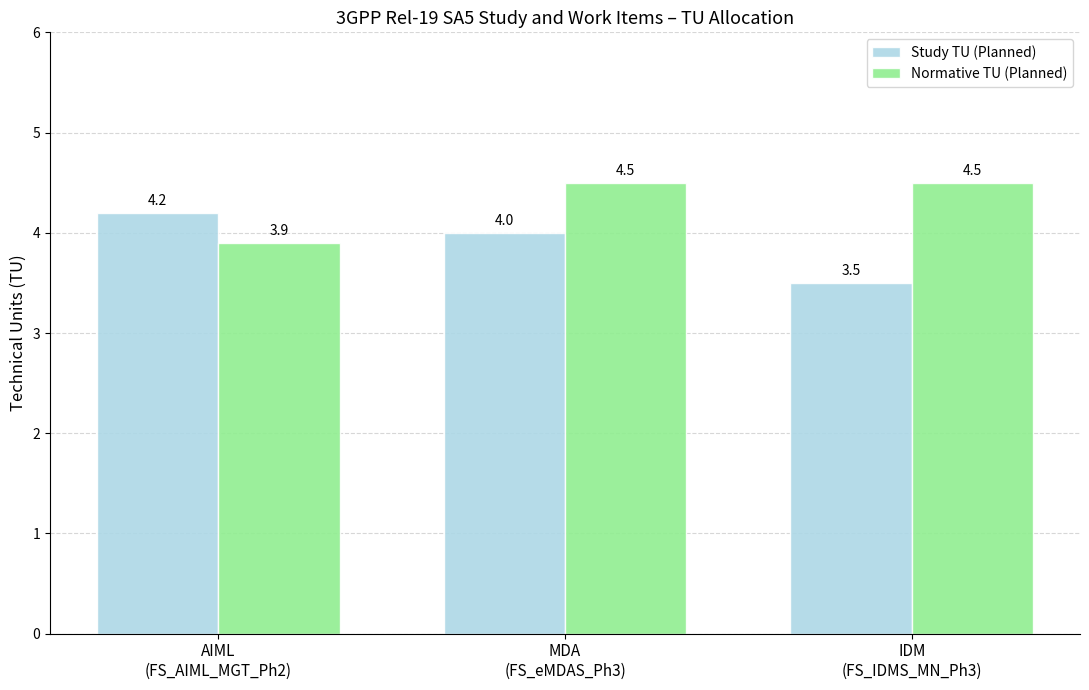

The value of Study TU (Planned) at MDA
(FS_eMDAS_Ph3) is 4.0. True or false?

True